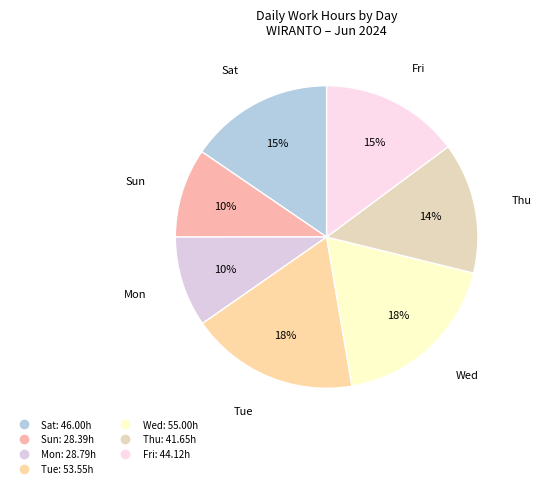

How many segments does this pie chart have?

7